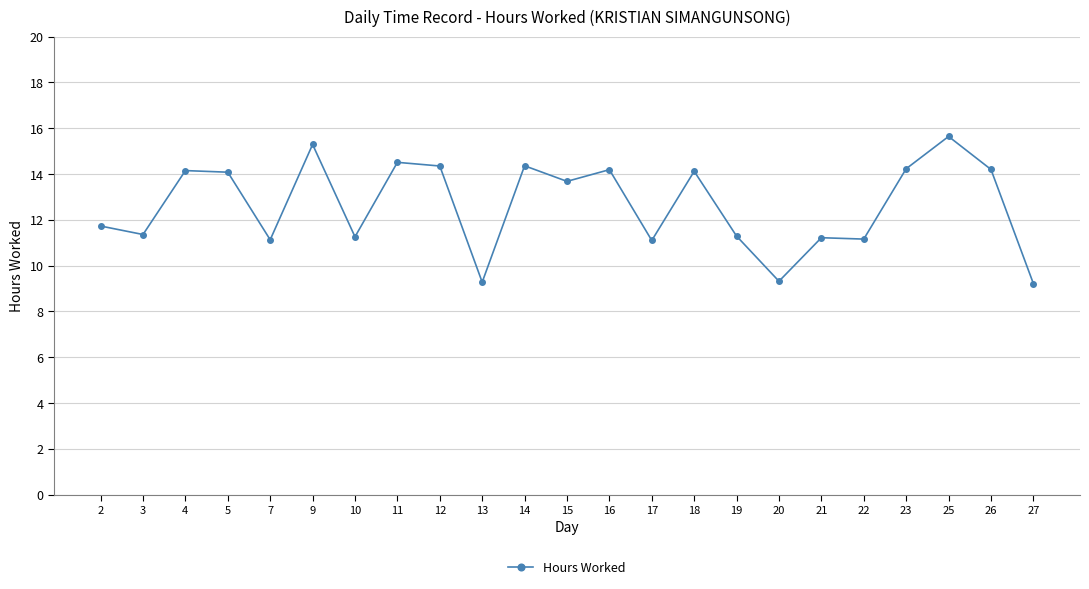

How many lines are shown in the chart?

1